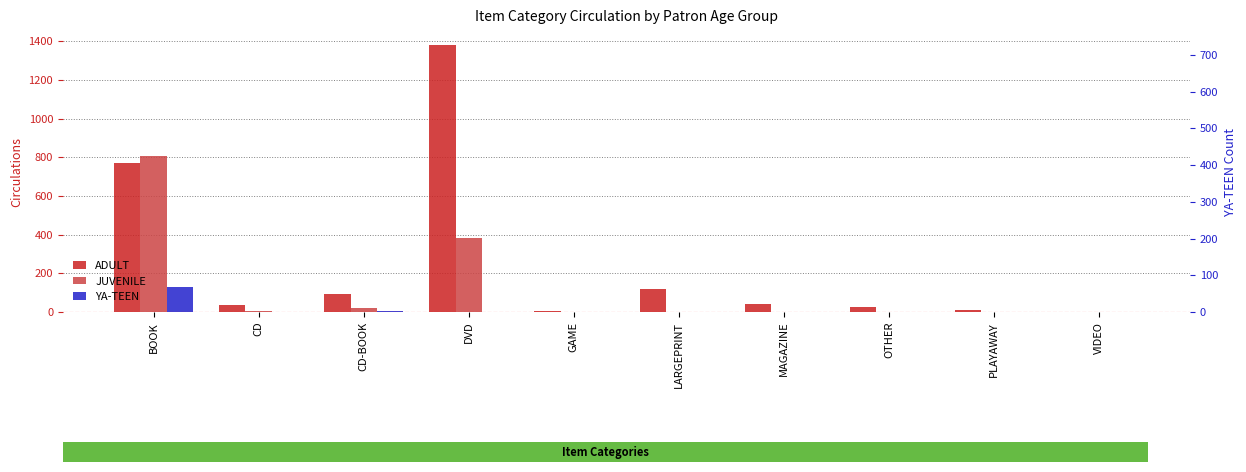

Rank the series by their average value, from lowest to highest.

YA-TEEN, JUVENILE, ADULT